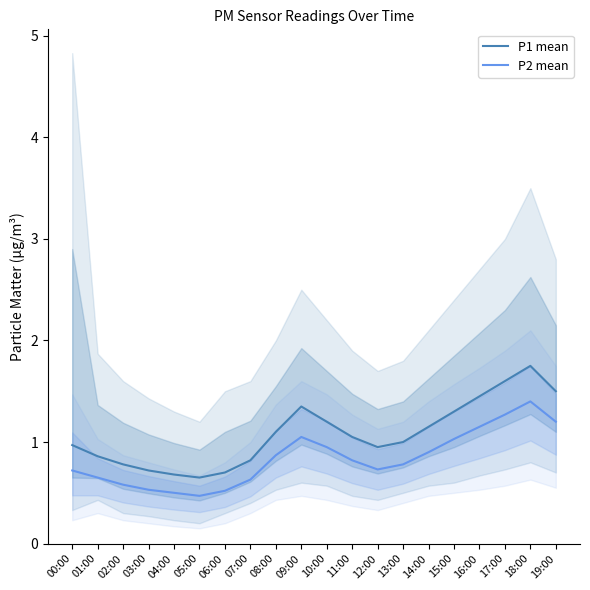

What is the spread (max minus min) of values at 13:00?

0.2